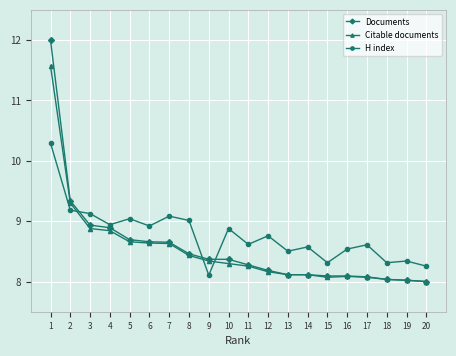

List the series in order of their peak value, highest first.

Documents, Citable documents, H index